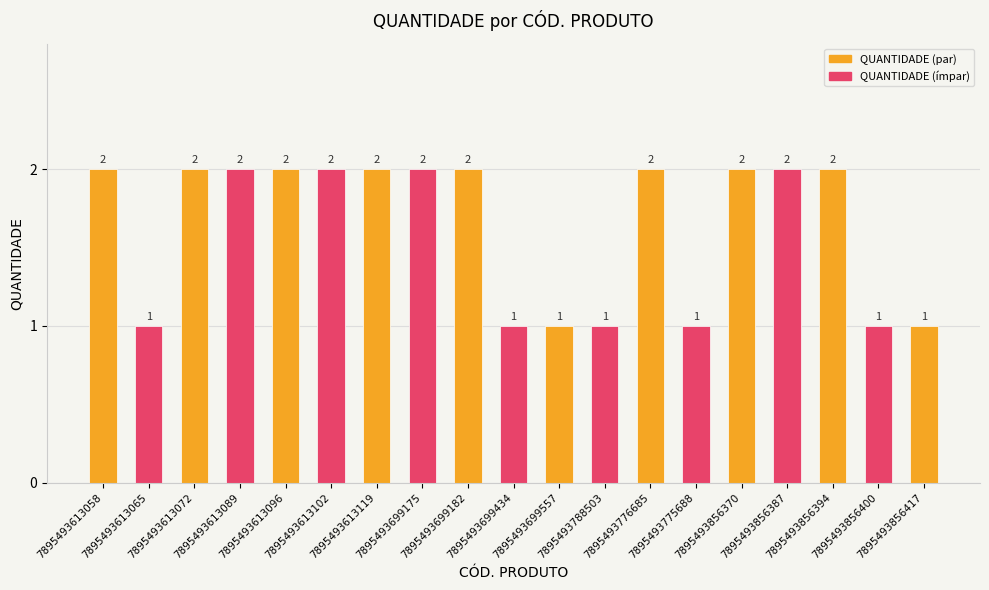

How many values are below 2?

7